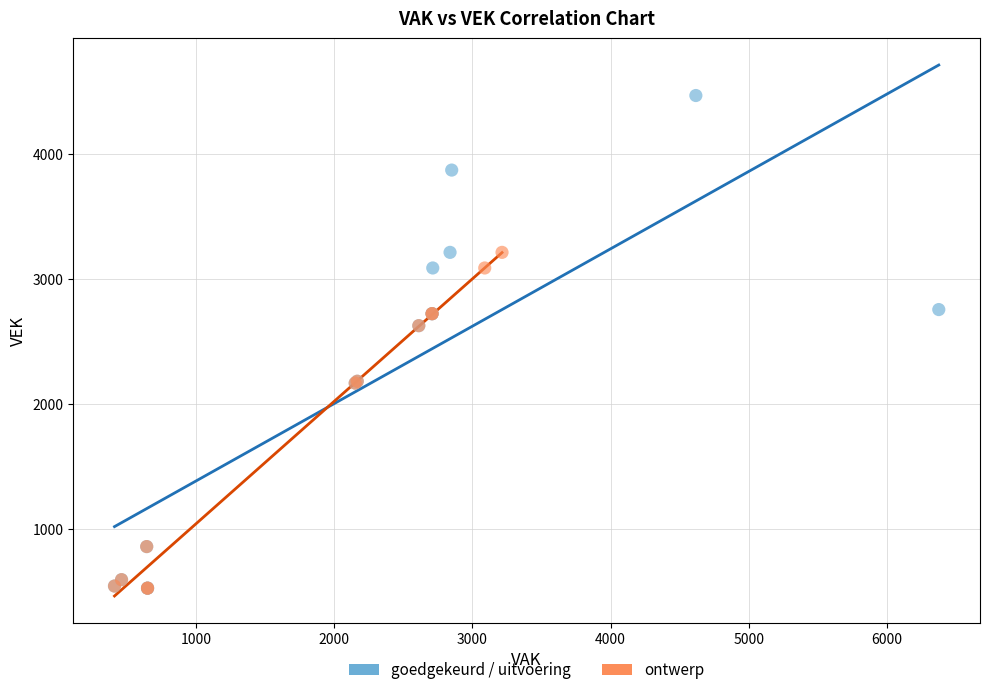

Which series has the widest spread of Y values?

goedgekeurd / uitvoering